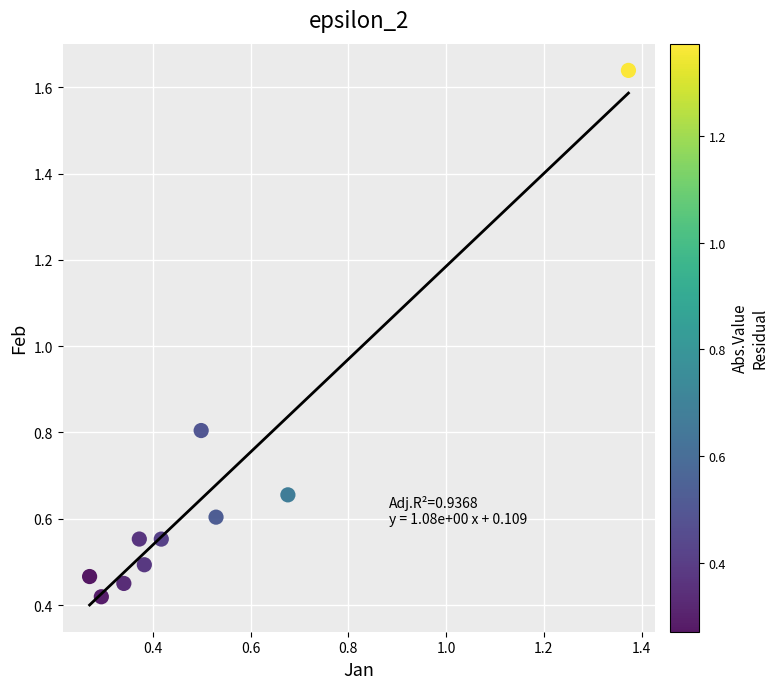

What Y value in the scatter plot is closest to 1?

0.8